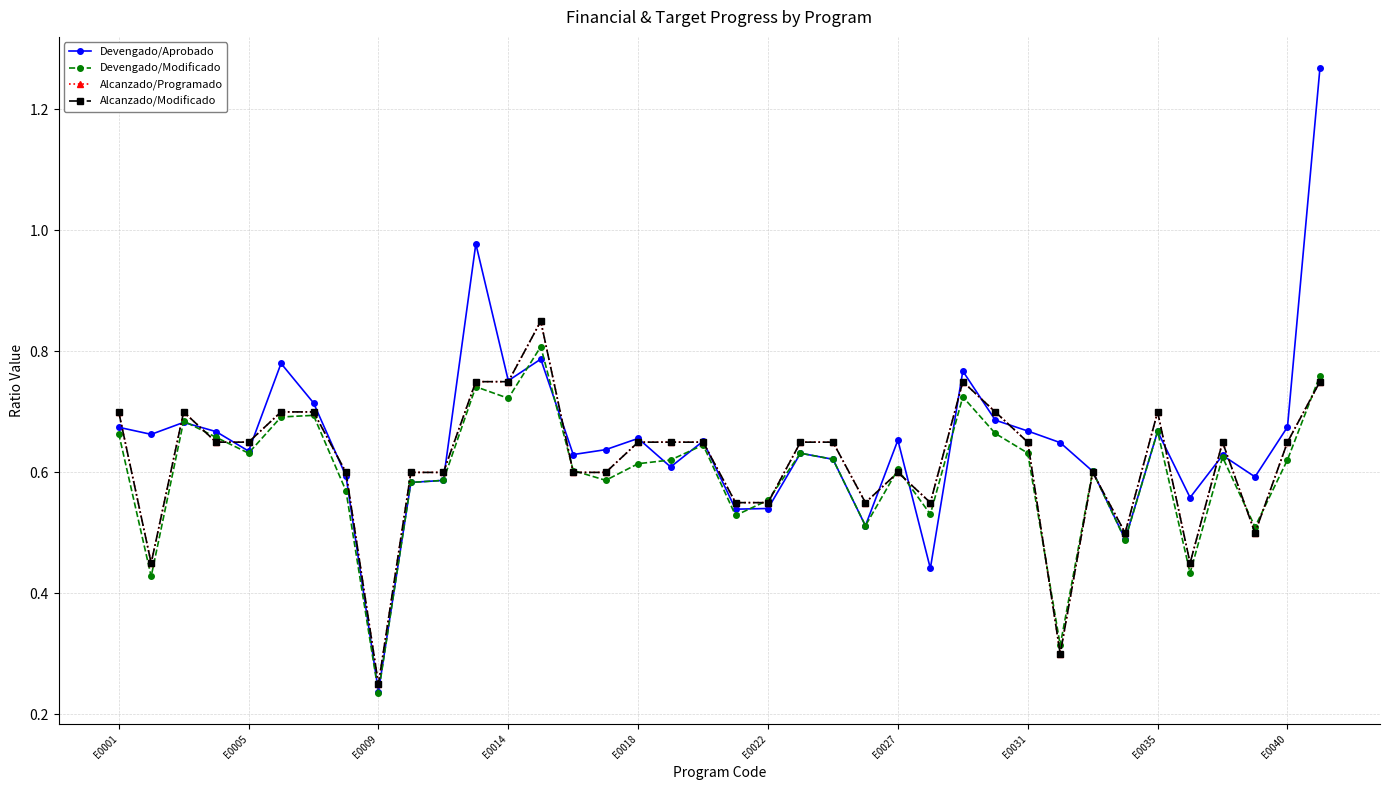

Is this an area chart (filled region under the line)?

No